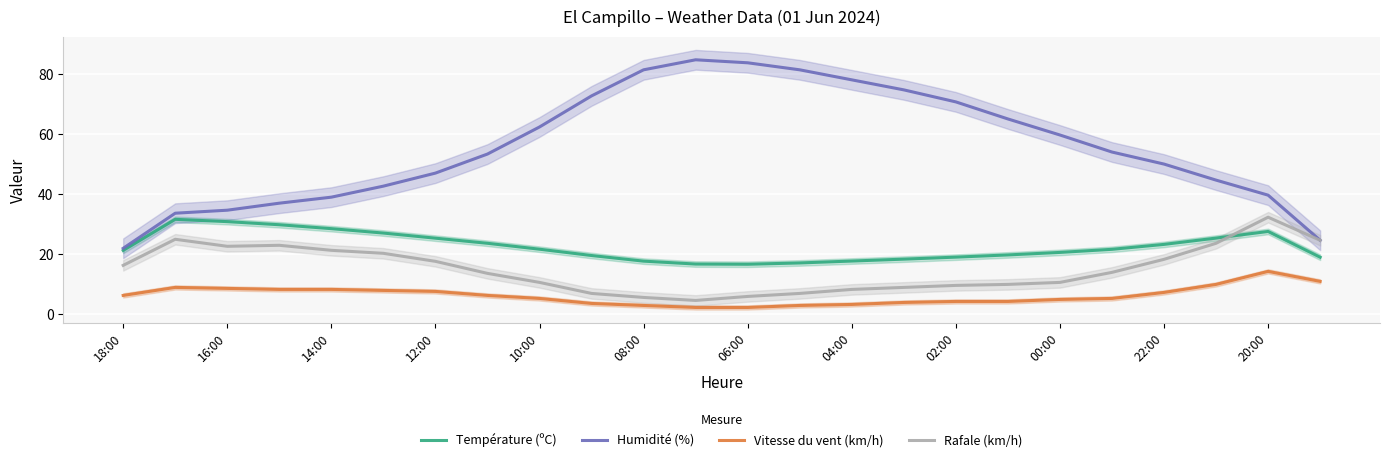

True or false: Vitesse du vent (km/h) and Température (ºC) intersect in this chart.

False